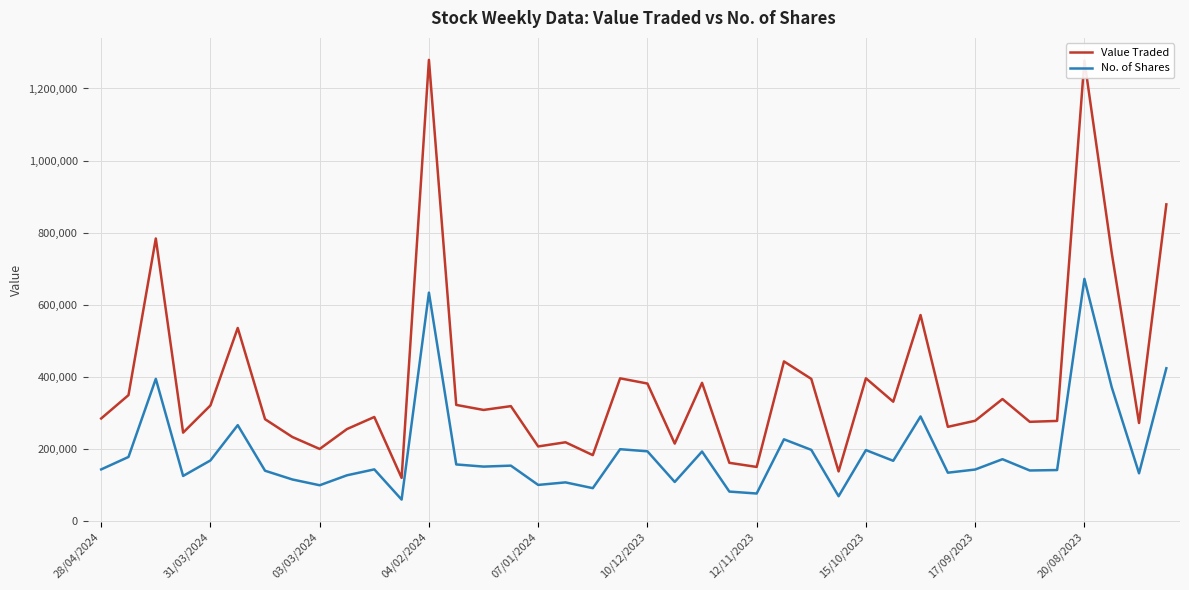

What is the maximum value shown in the chart?

1279340